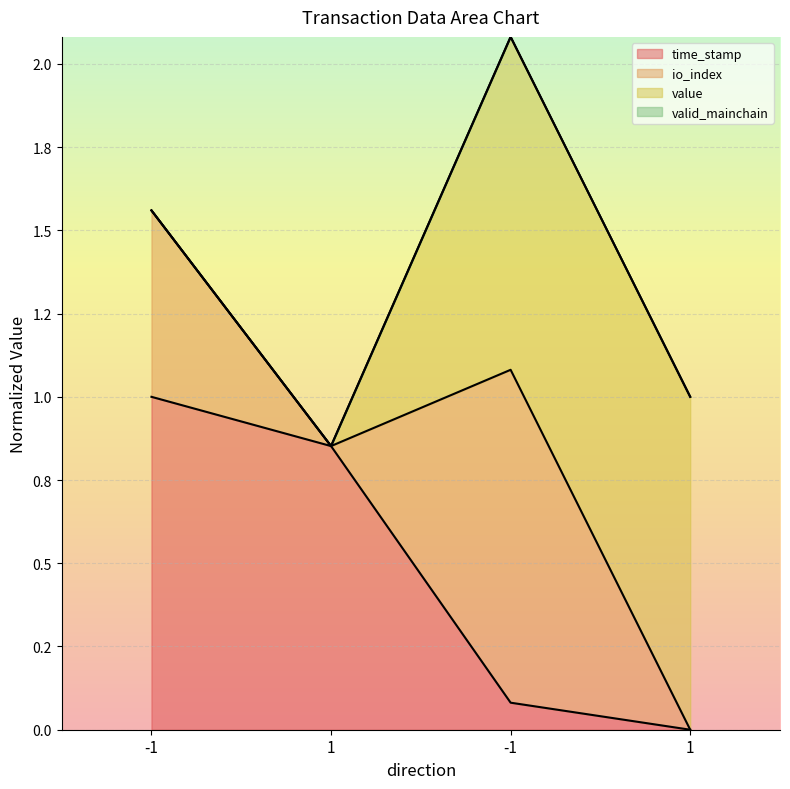

How many data points in time_stamp are above 0?

3